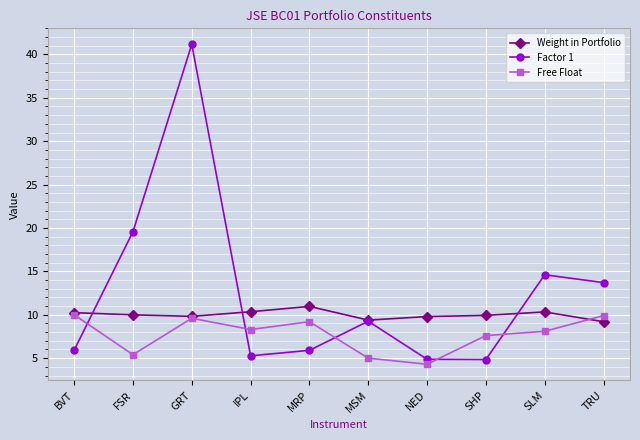

At which label does Free Float first exceed 8?

BVT